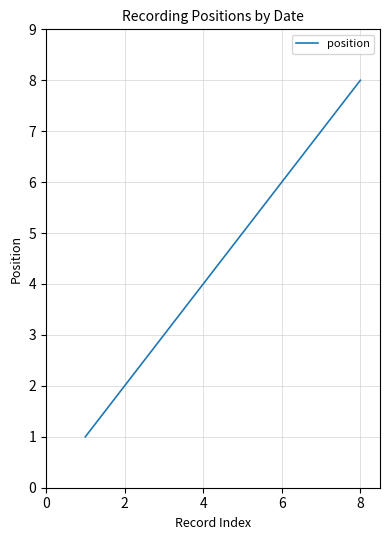

What is the maximum value shown in the chart?

8